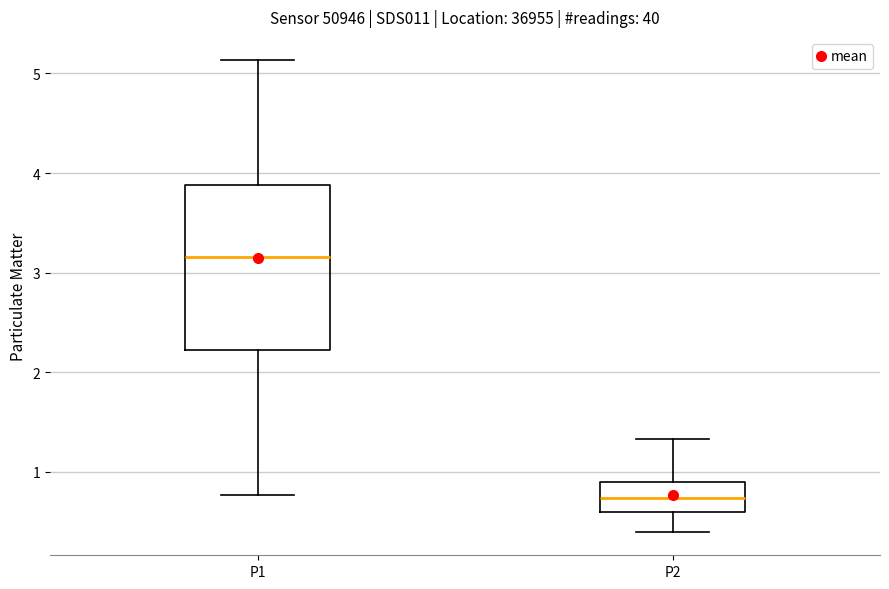

Where does the lower whisker of the box for P1 end on the y-axis? The values are not printed on the chart, so give them approximately, as read against the axis.

0.8